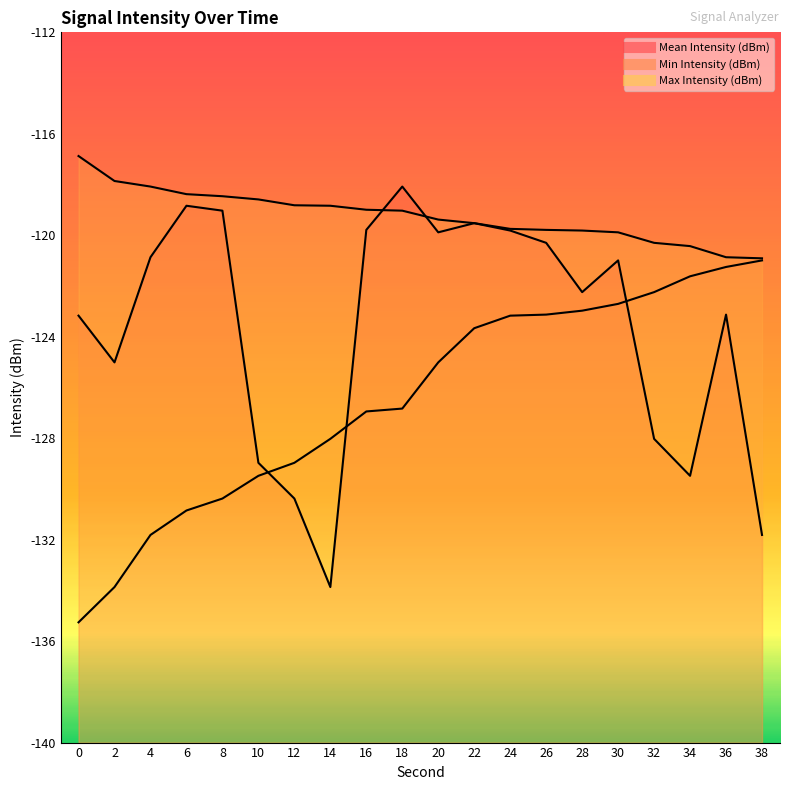

What is the difference between the maximum and minimum values in the Min Intensity (dBm) series?

14.3